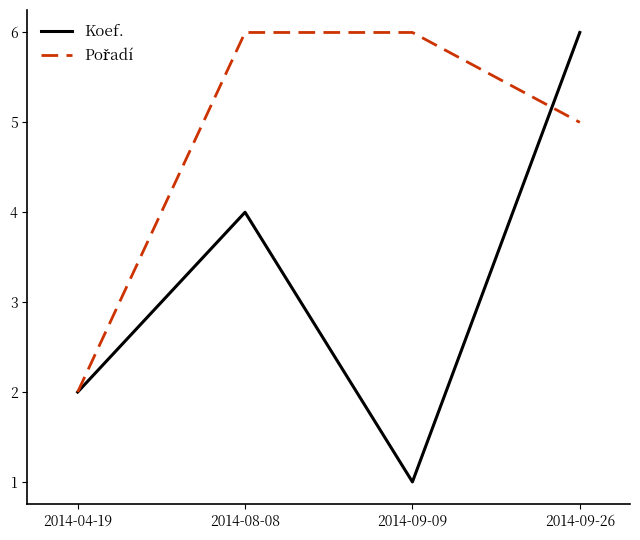

At how many categories does at least one series exceed 3?

3